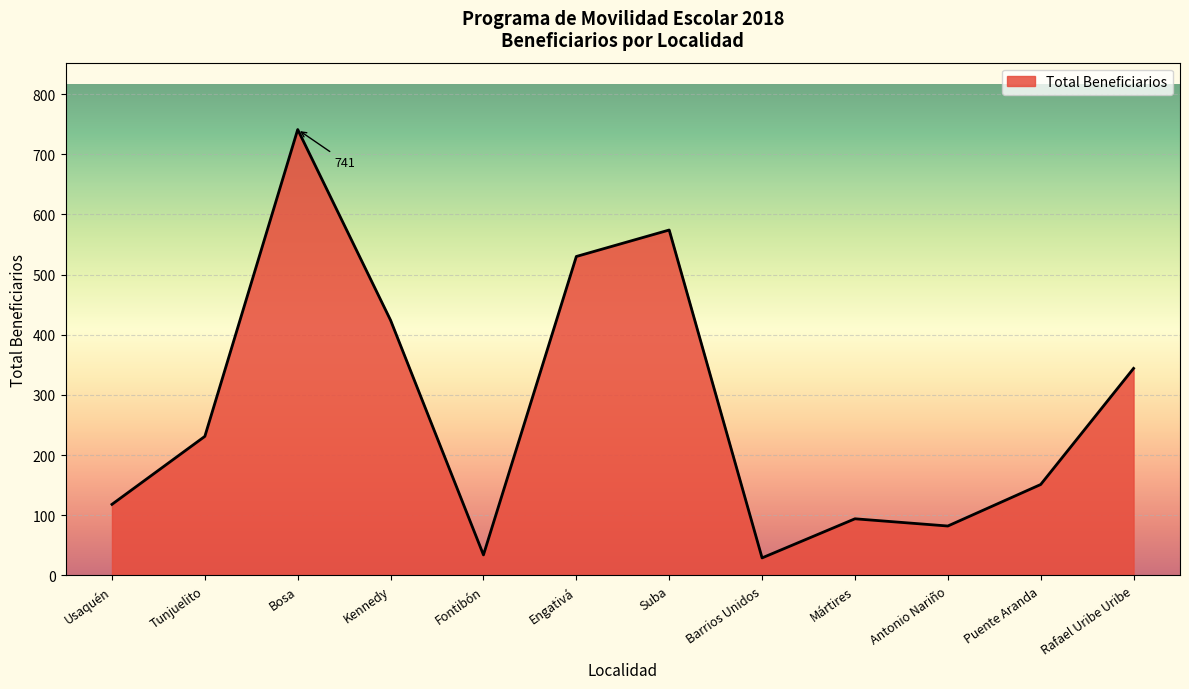

What is the approximate value at Tunjuelito?

231